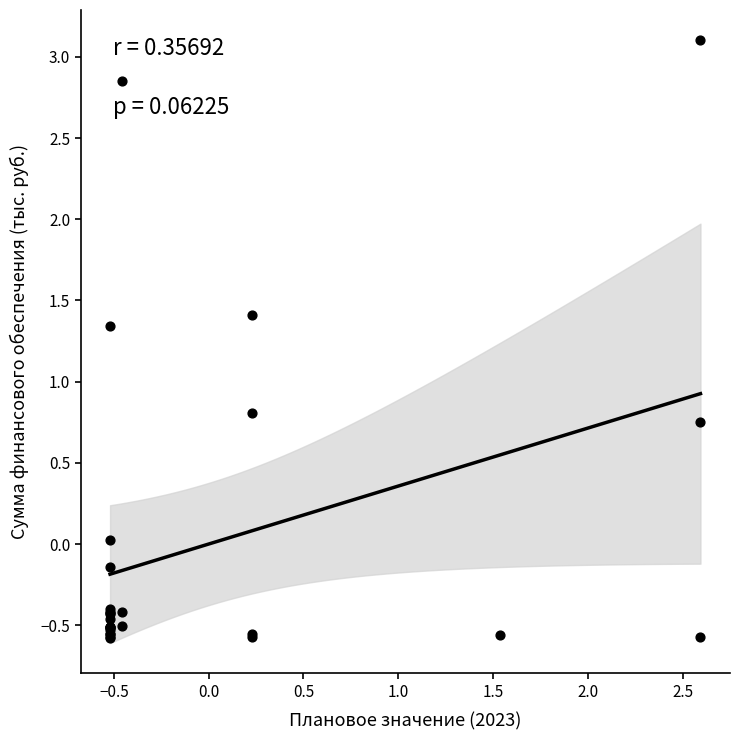

What Y value in the scatter plot is closest to 1?

0.8